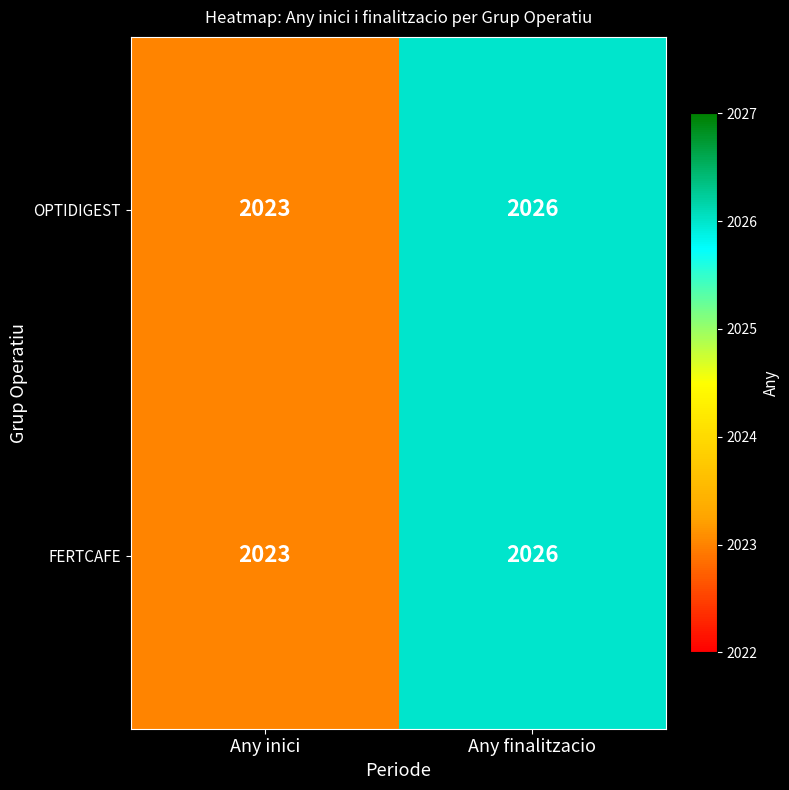

Reading right to left, extract all data points from this chart.

OPTIDIGEST: 2026	2023
FERTCAFE: 2026	2023